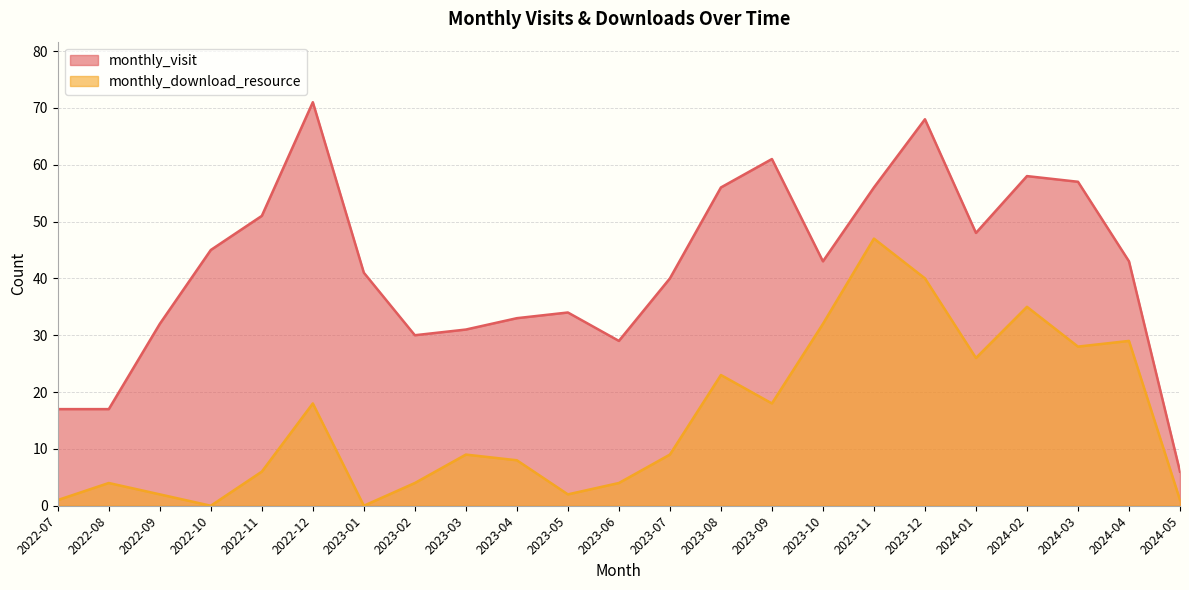

Reading right to left, transcribe all the data shown in this chart.

monthly_visit: 2024-05=6	2024-04=43	2024-03=57	2024-02=58	2024-01=48	2023-12=68	2023-11=56	2023-10=43	2023-09=61	2023-08=56	2023-07=40	2023-06=29	2023-05=34	2023-04=33	2023-03=31	2023-02=30	2023-01=41	2022-12=71	2022-11=51	2022-10=45	2022-09=32	2022-08=17	2022-07=17
monthly_download_resource: 2024-05=1	2024-04=29	2024-03=28	2024-02=35	2024-01=26	2023-12=40	2023-11=47	2023-10=32	2023-09=18	2023-08=23	2023-07=9	2023-06=4	2023-05=2	2023-04=8	2023-03=9	2023-02=4	2023-01=0	2022-12=18	2022-11=6	2022-10=0	2022-09=2	2022-08=4	2022-07=1